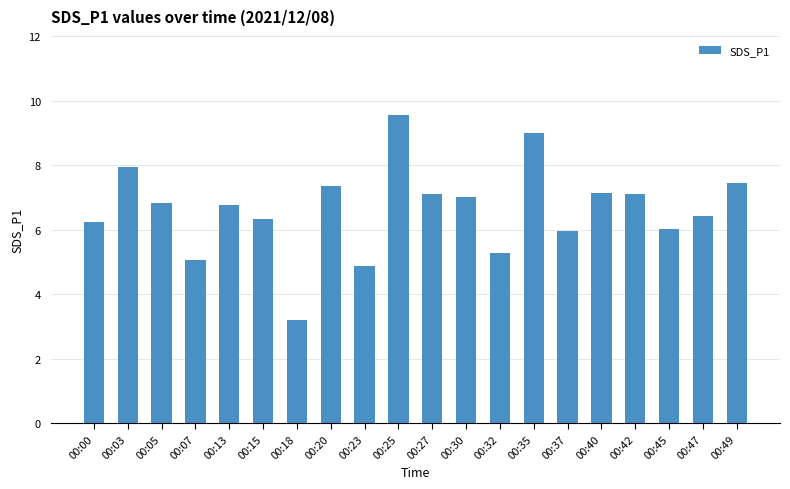

The chart shows a value of 3.2 at 00:18. True or false?

True